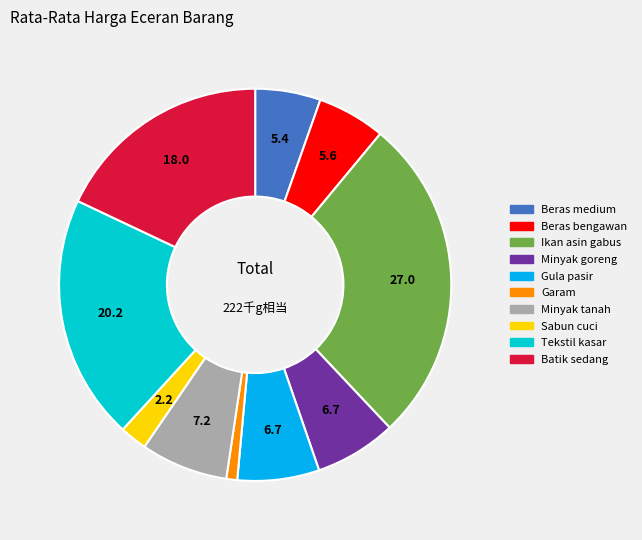

How many segments does this pie chart have?

10